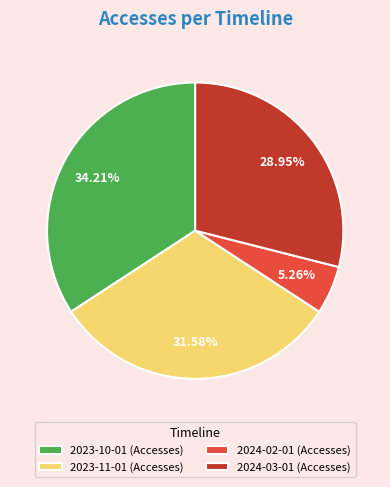

Is it true that 2023-11-01 is 21% of the pie?

False